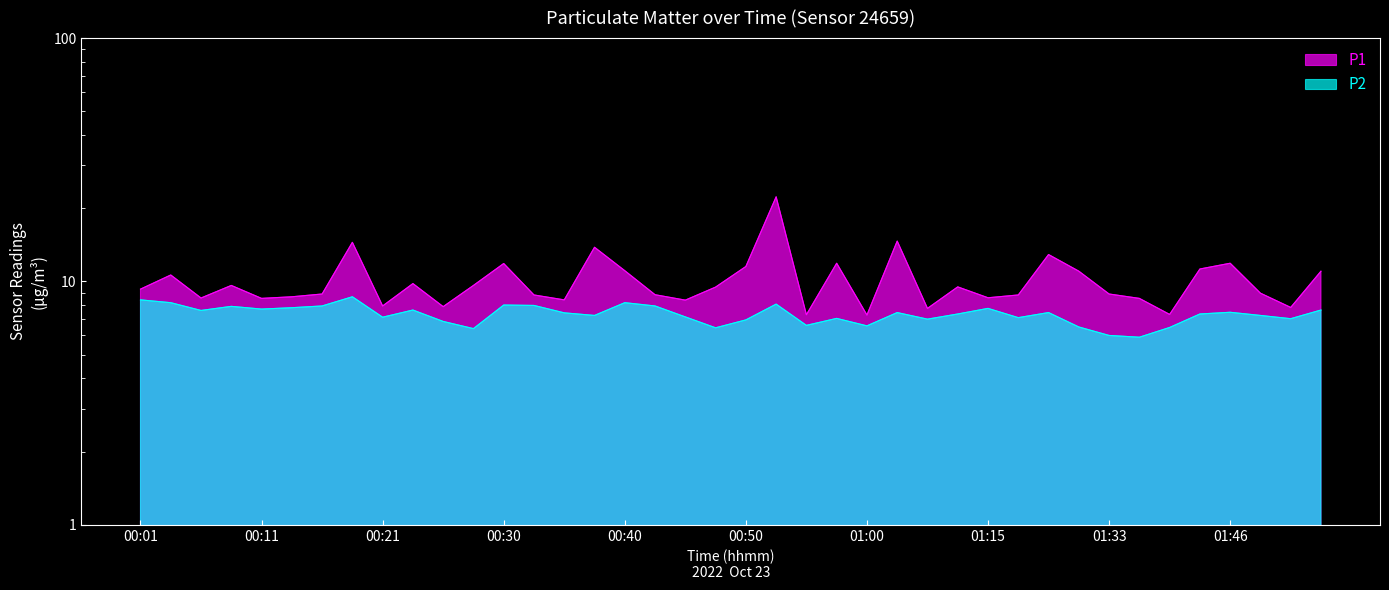

At which category is the sum across all series the highest?

00:52